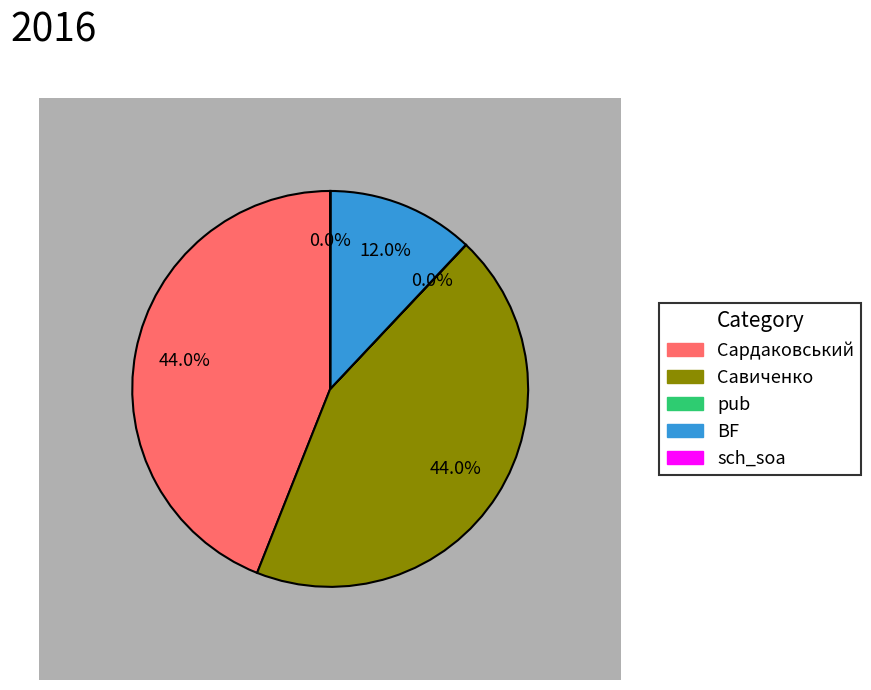

To the nearest percent, what is the difference between the largest and smallest slice percentages?

44%